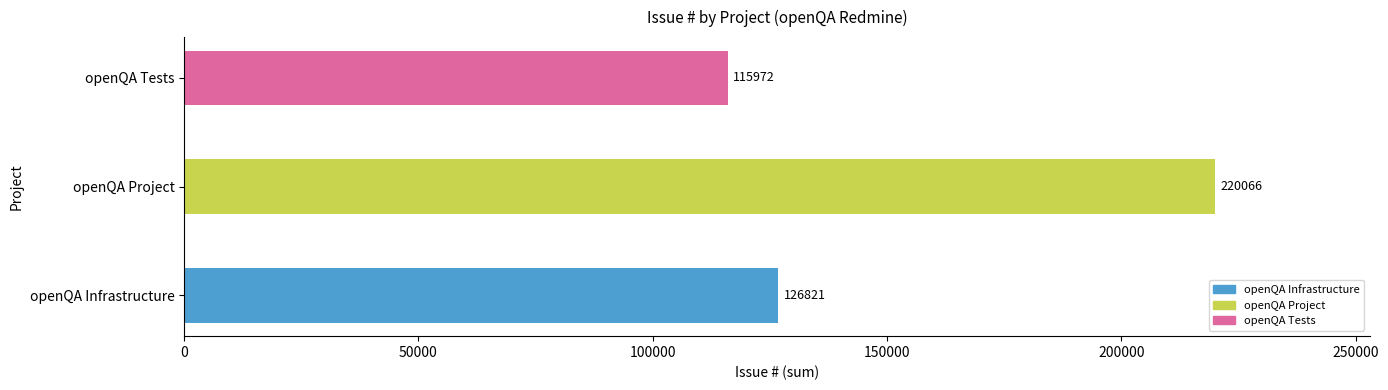

How many bars are there in total?

3